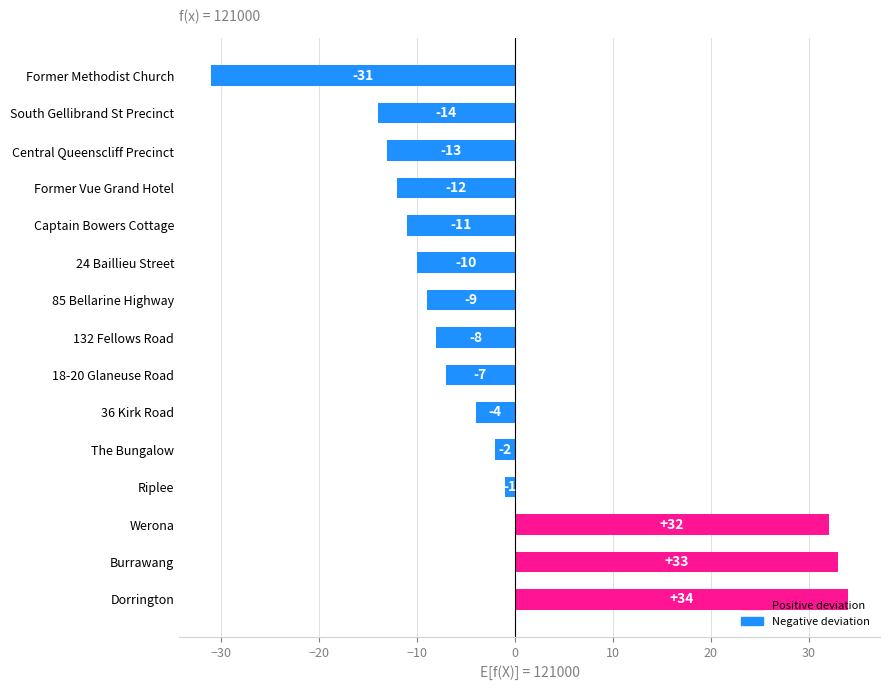

Between Captain Bowers Cottage and South Gellibrand St Precinct, which is larger?

Captain Bowers Cottage